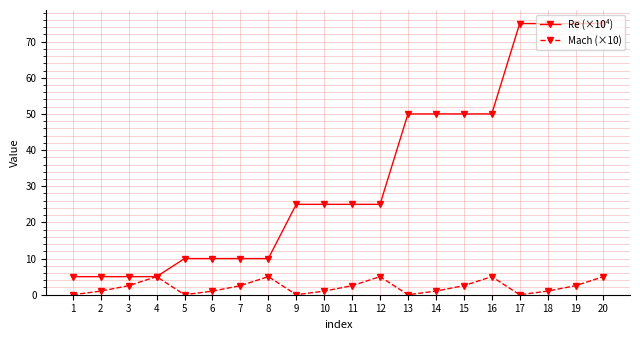

Reading left to right, extract all data points from this chart.

Re (×10⁴): 1=5.0	2=5.0	3=5.0	4=5.0	5=10.0	6=10.0	7=10.0	8=10.0	9=25.0	10=25.0	11=25.0	12=25.0	13=50.0	14=50.0	15=50.0	16=50.0	17=75.0	18=75.0	19=75.0	20=75.0
Mach (×10): 1=0.0	2=1.0	3=2.5	4=5.0	5=0.0	6=1.0	7=2.5	8=5.0	9=0.0	10=1.0	11=2.5	12=5.0	13=0.0	14=1.0	15=2.5	16=5.0	17=0.0	18=1.0	19=2.5	20=5.0